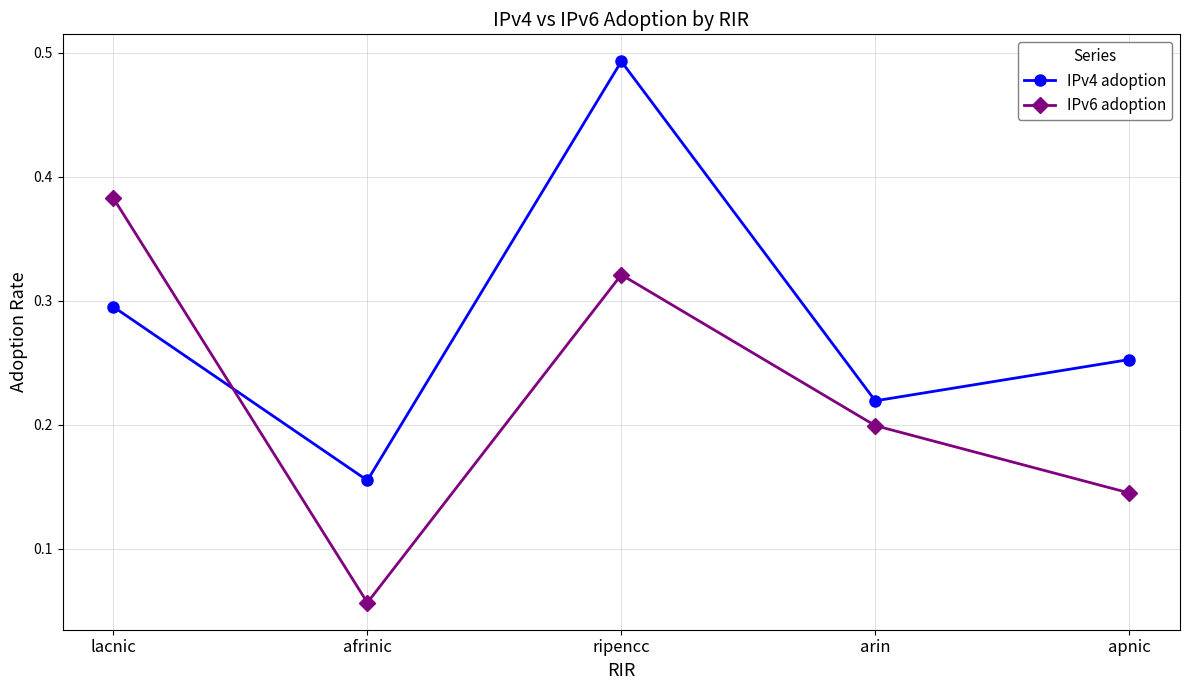

What is the sum of all IPv6 adoption values?

1.1